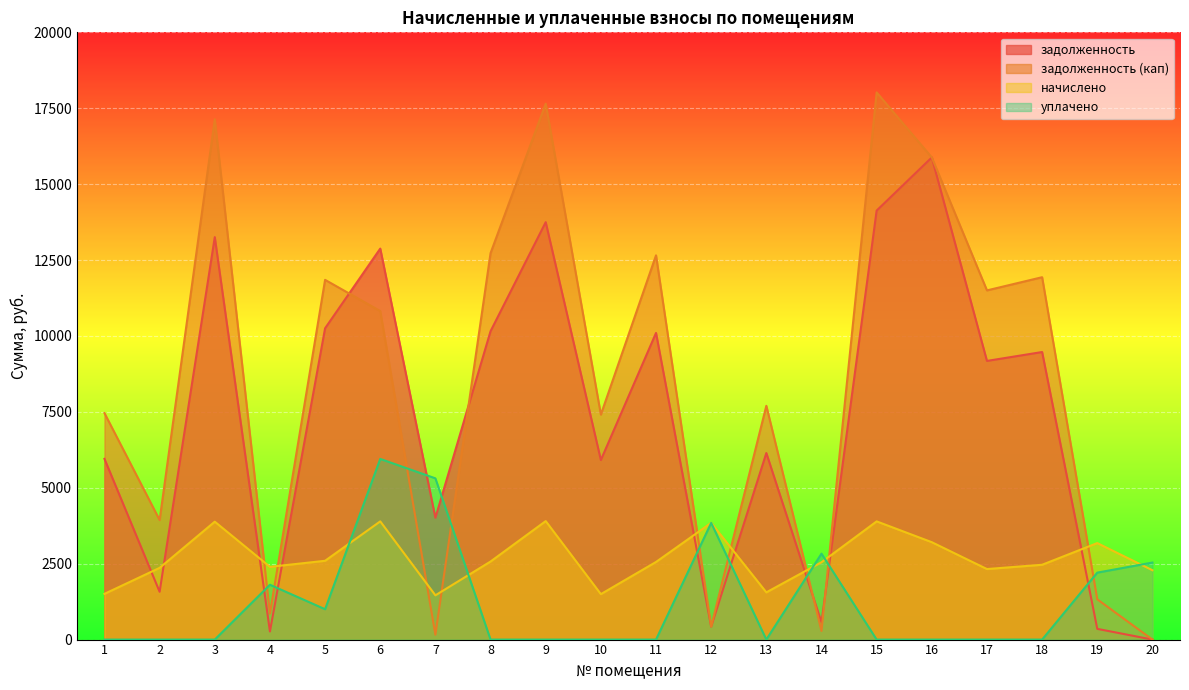

How many categories are shown in the chart?

20